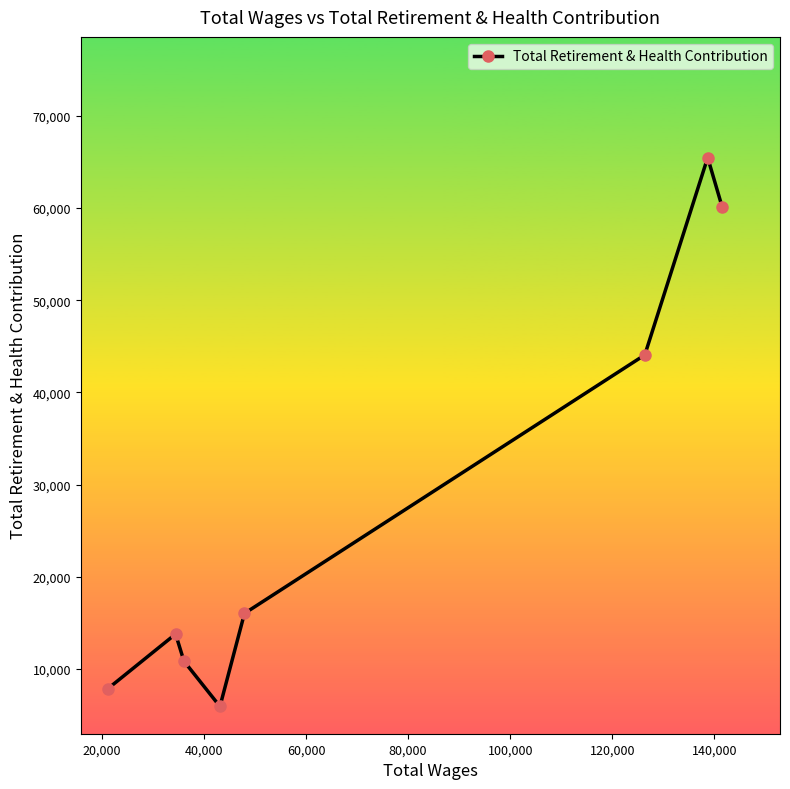

Reading left to right, extract all data points from this chart.

7840	13776	10833	5917	16013	44066	65480	60104